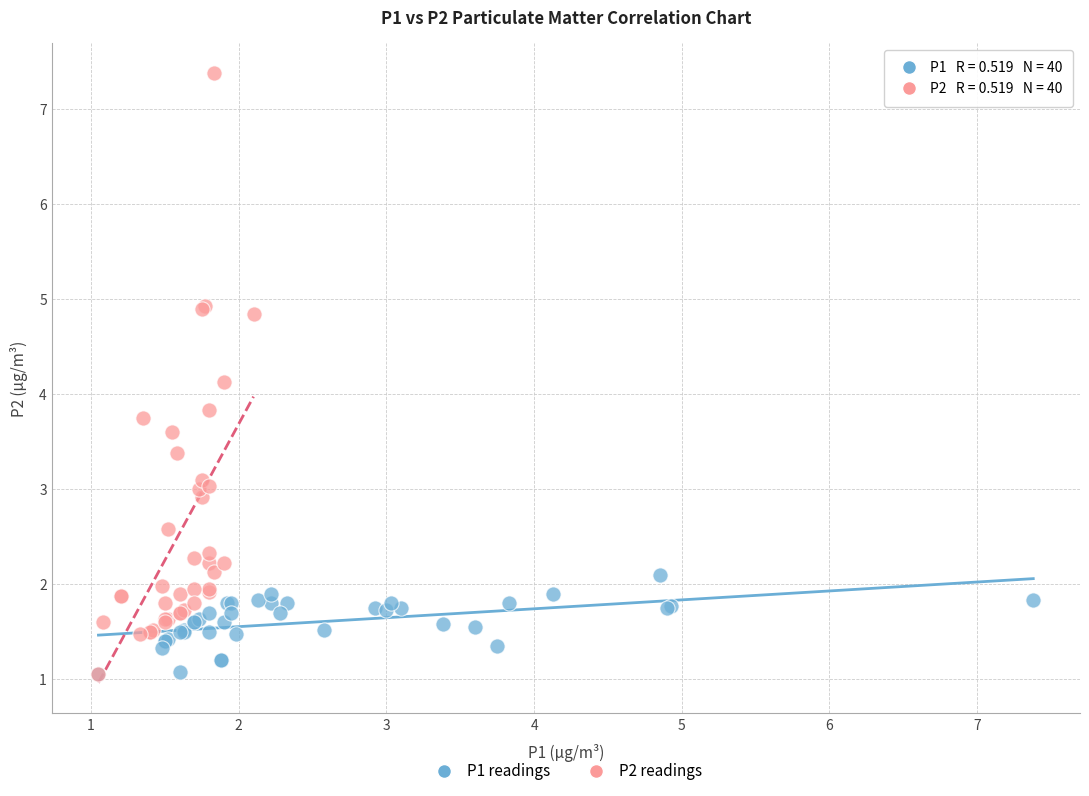

Which series contains the highest Y value?

P2 readings